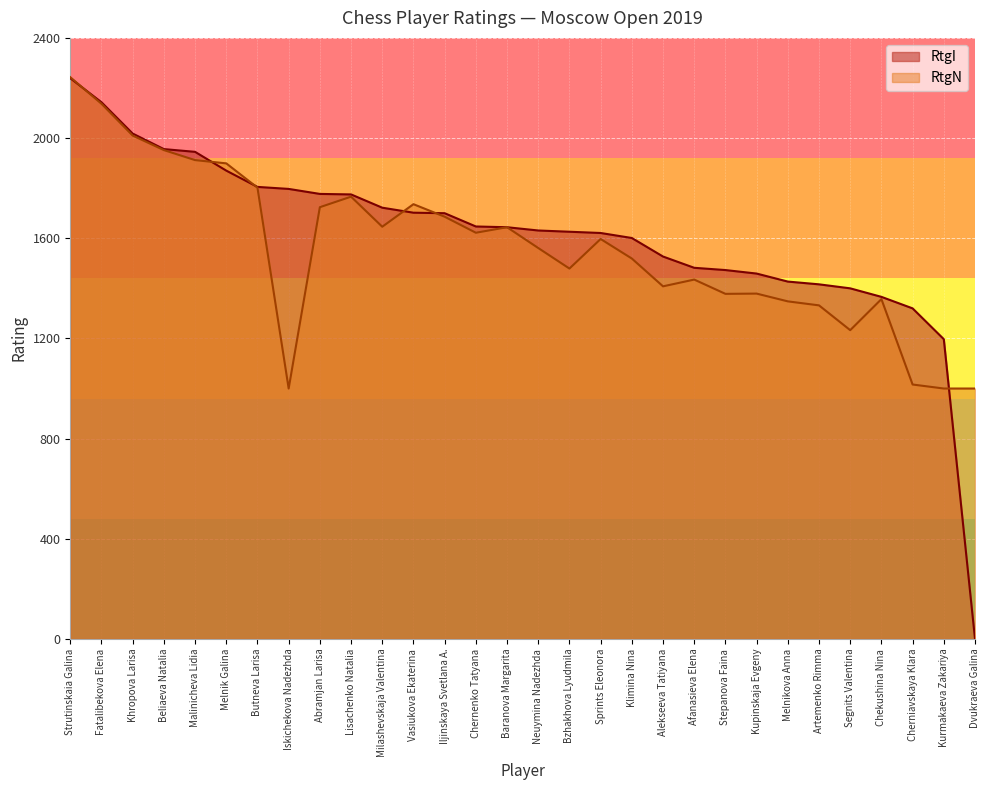

How many lines are shown in the chart?

2